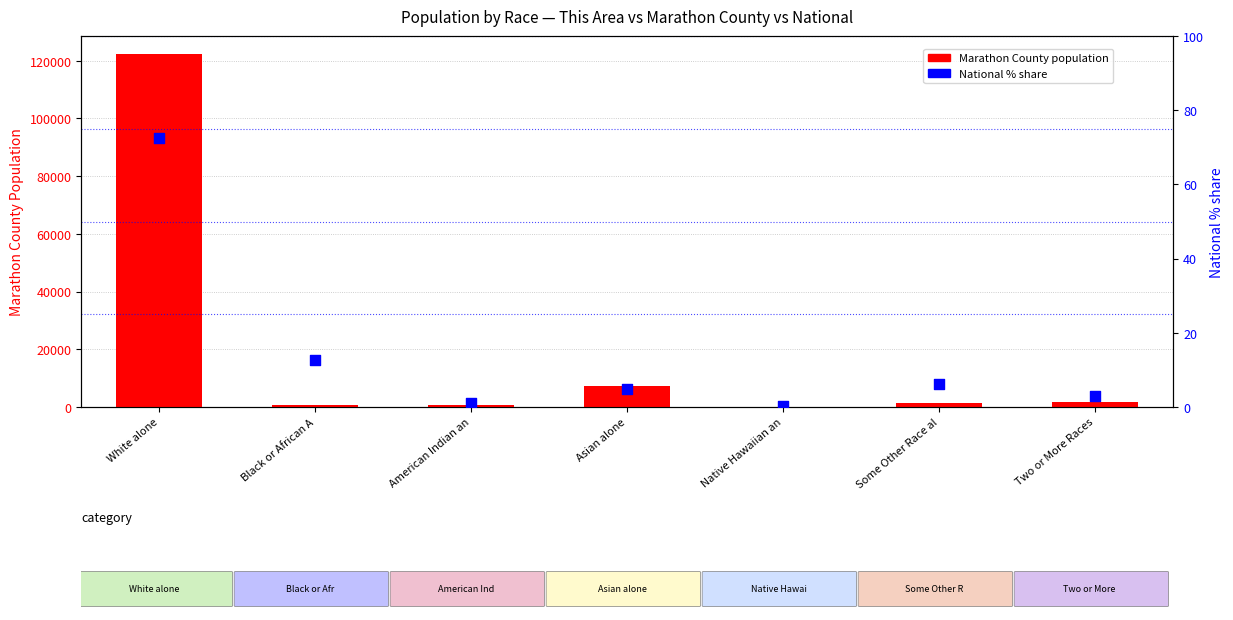

Is the value of Marathon County at Black or African A greater than the value of National % share at Asian alone?

Yes